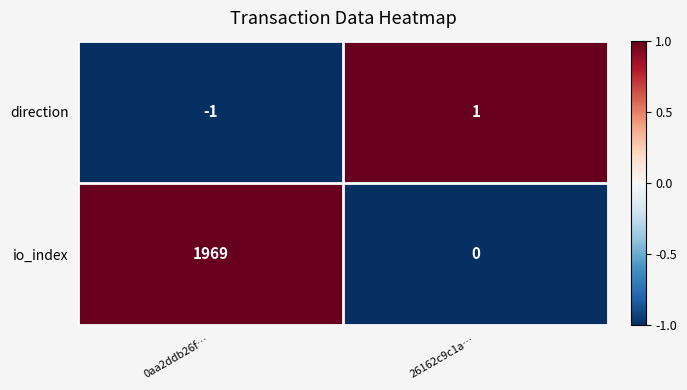

The io_index series shows 3100 at 0aa2ddb26f…. True or false?

False